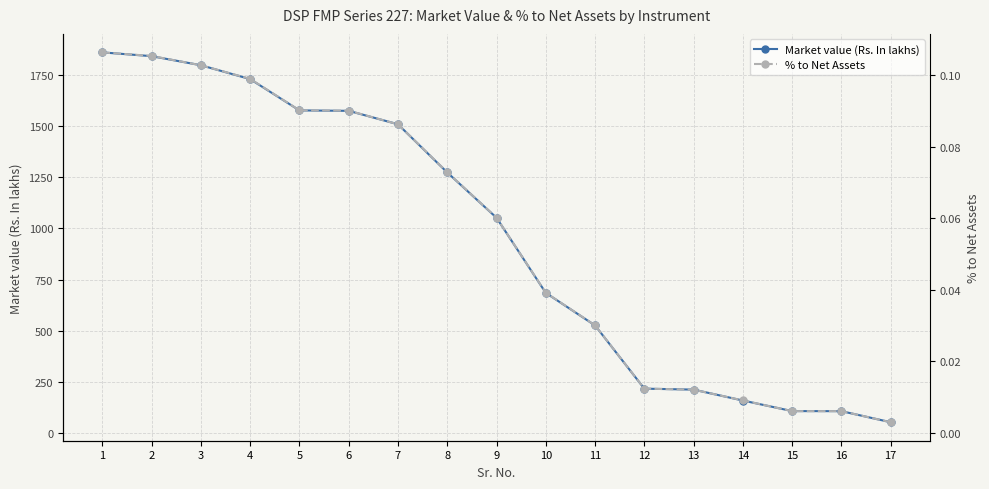

True or false: % to Net Assets and Market value (Rs. In lakhs) cross at least once.

False